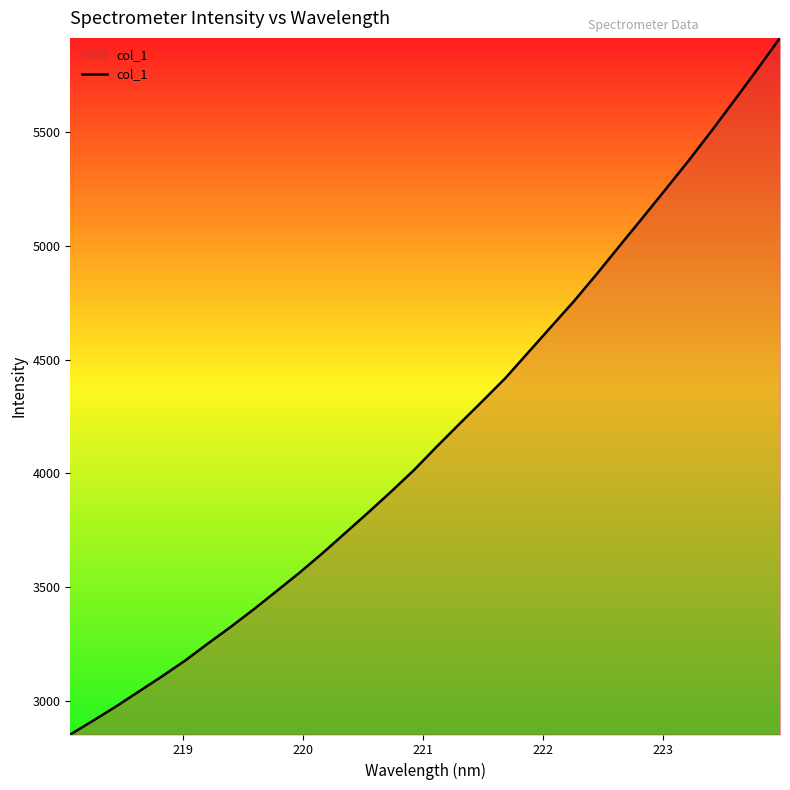

What is the smallest value displayed?

2853.4